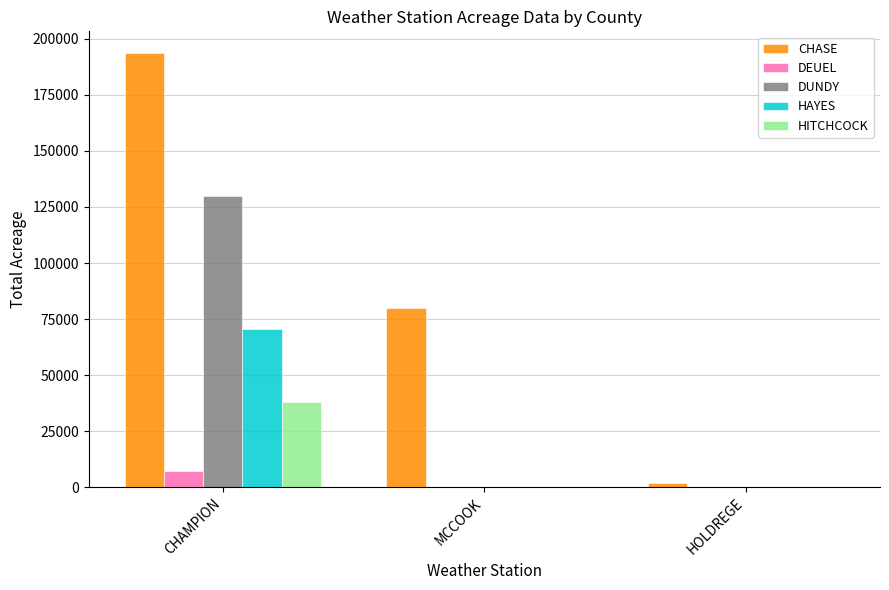

Between CHAMPION and MCCOOK, which series saw the biggest shift?

DUNDY